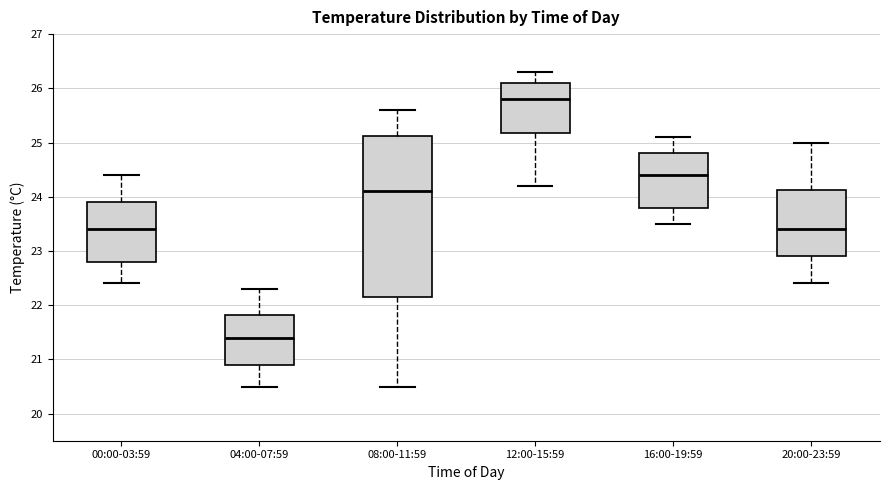

Comparing the boxes themselves (not the whiskers), which one is the tallest?

08:00-11:59